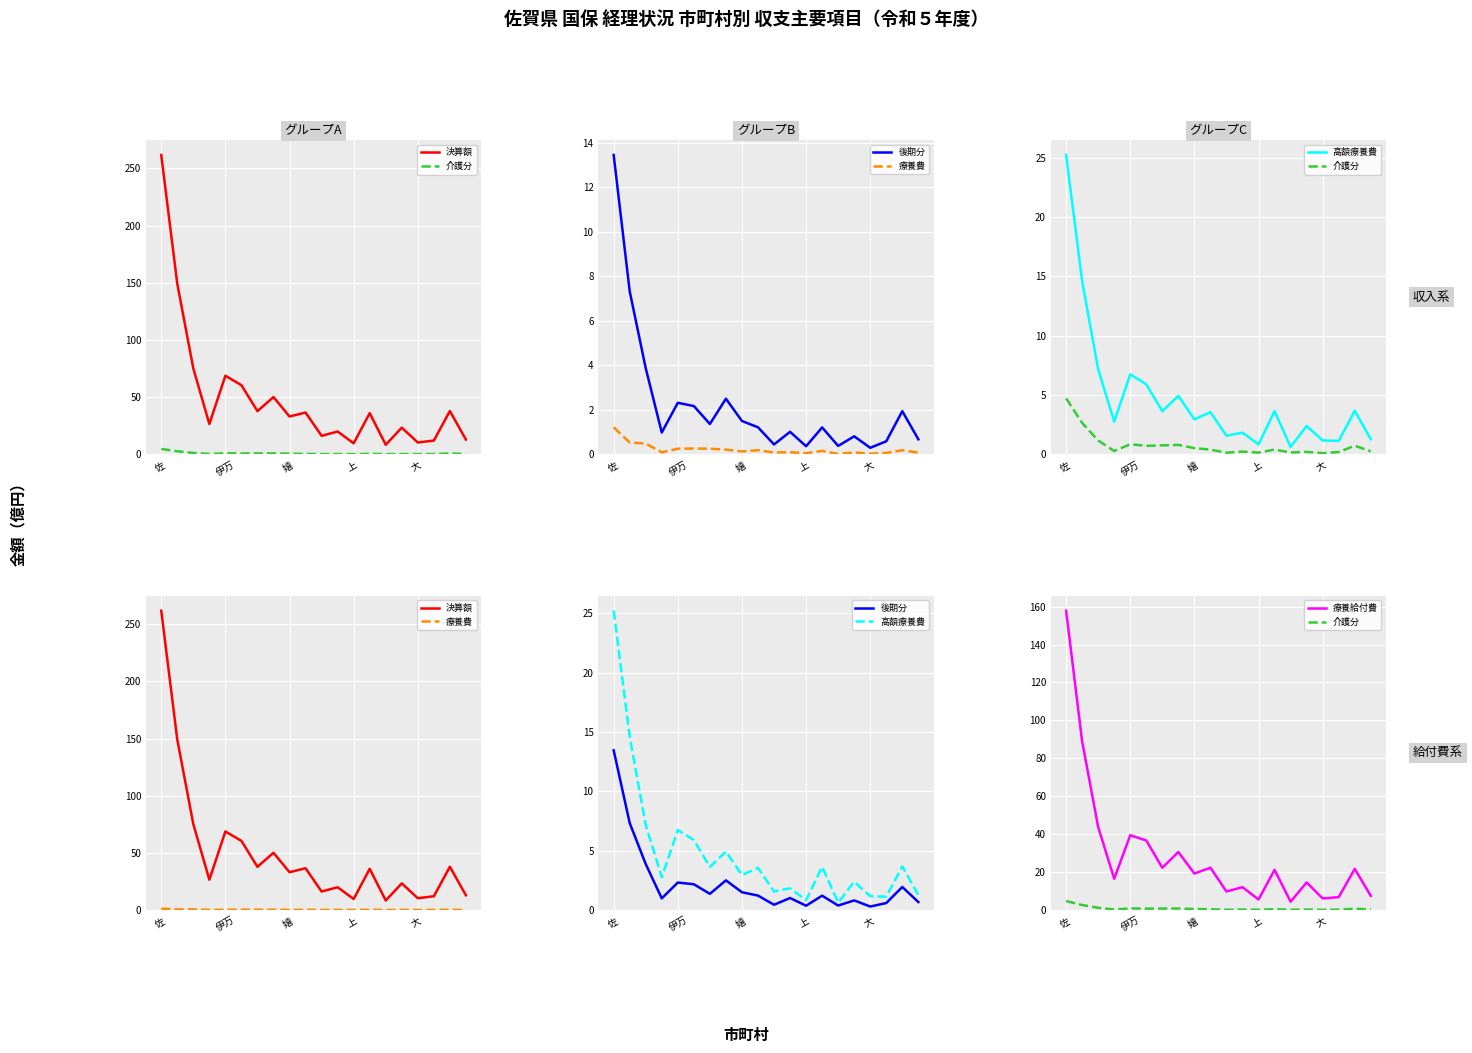

What are all the series names shown in the legend?

決算額, 介護分, 後期分, 療養費, 高額療養費, 療養給付費